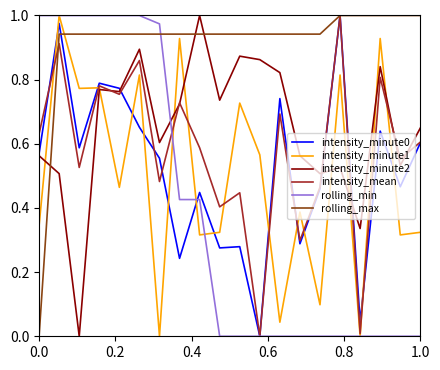

True or false: intensity_minute1 and intensity_minute0 cross at least once.

True